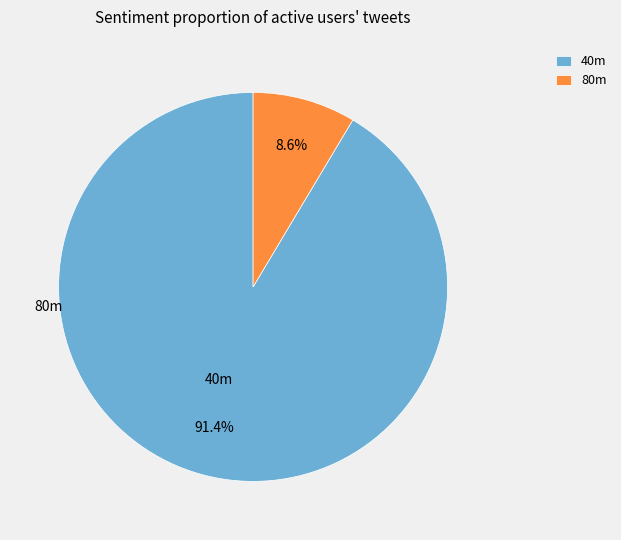

Combined, do 40m and 80m account for over 50%?

Yes